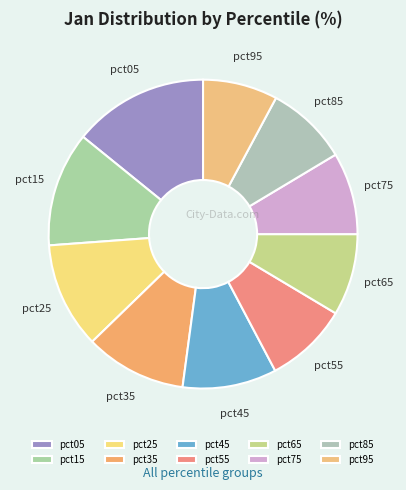

The pct35 slice represents 11% of the pie. True or false?

True